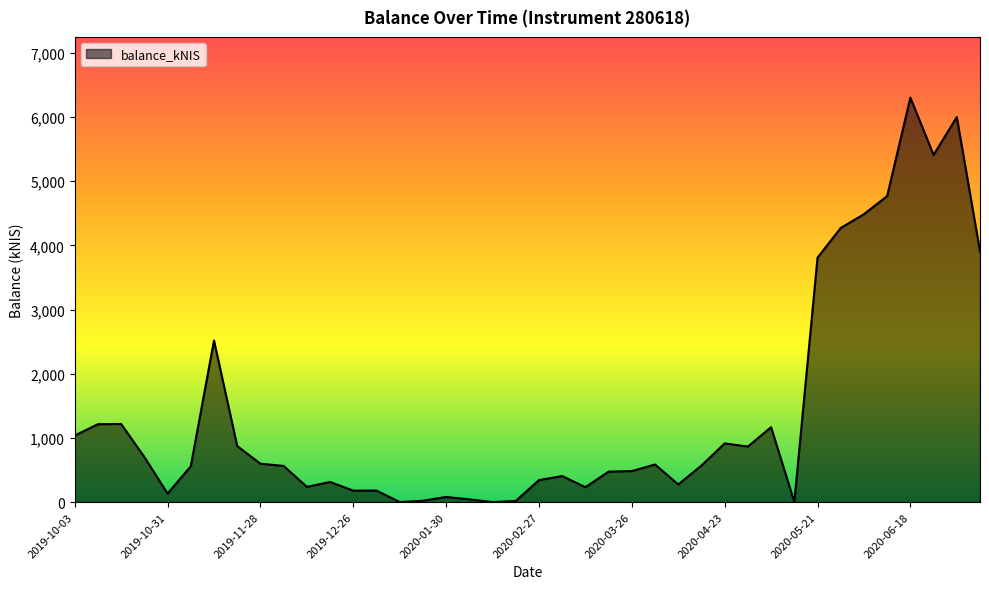

What is the difference between the maximum and minimum values?

6302.4